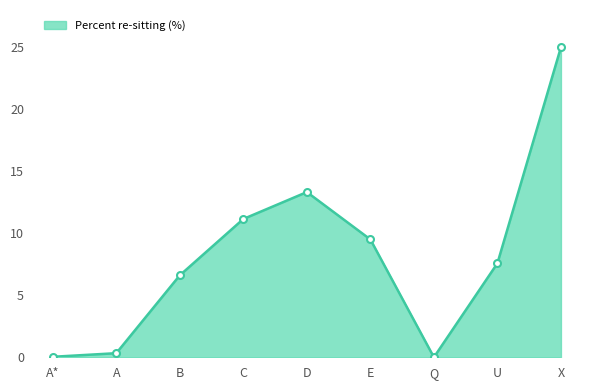

What position from the left is X?

9